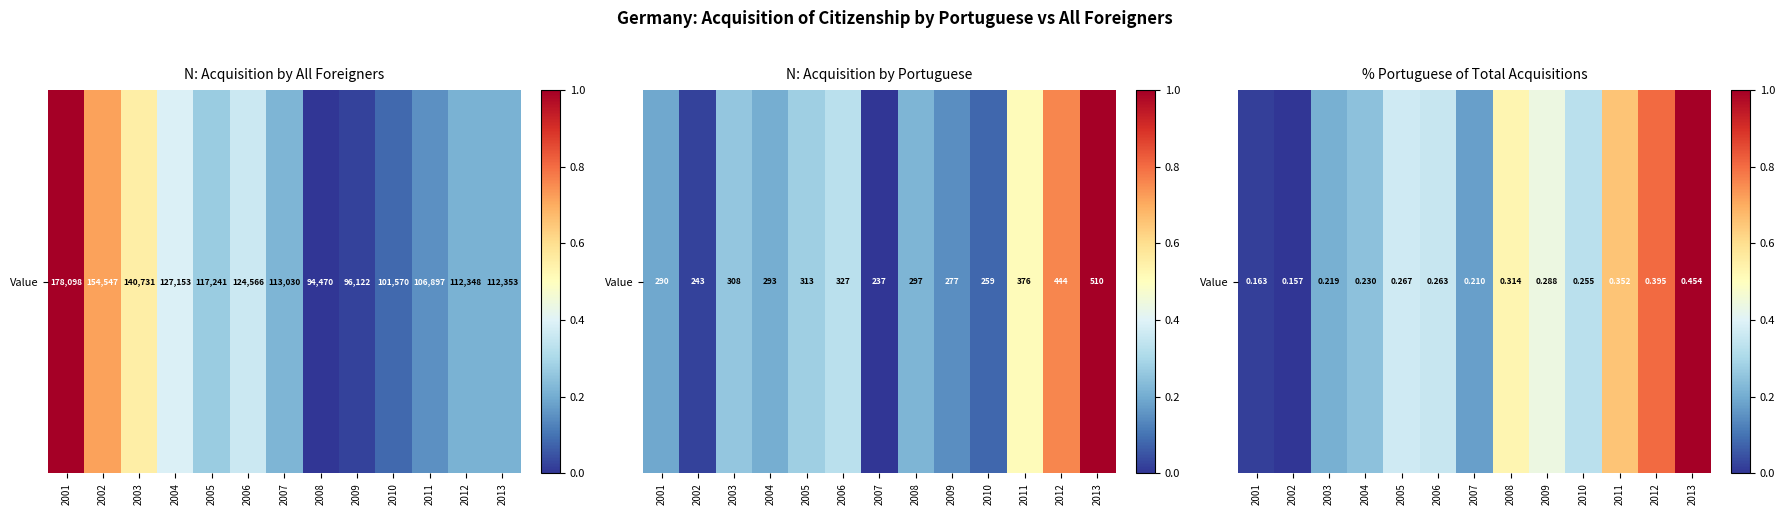

List the labels in order of value, largest first.

2013, 2012, 2011, 2008, 2009, 2005, 2006, 2010, 2004, 2003, 2007, 2001, 2002